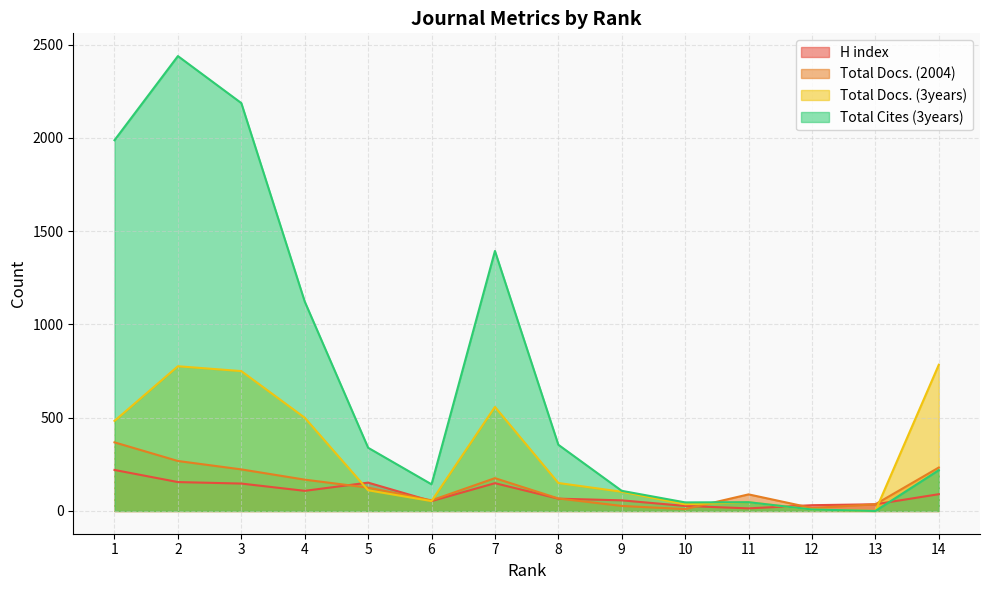

Rank the series by their maximum value, from highest to lowest.

Total Cites (3years), Total Docs. (3years), Total Docs. (2004), H index